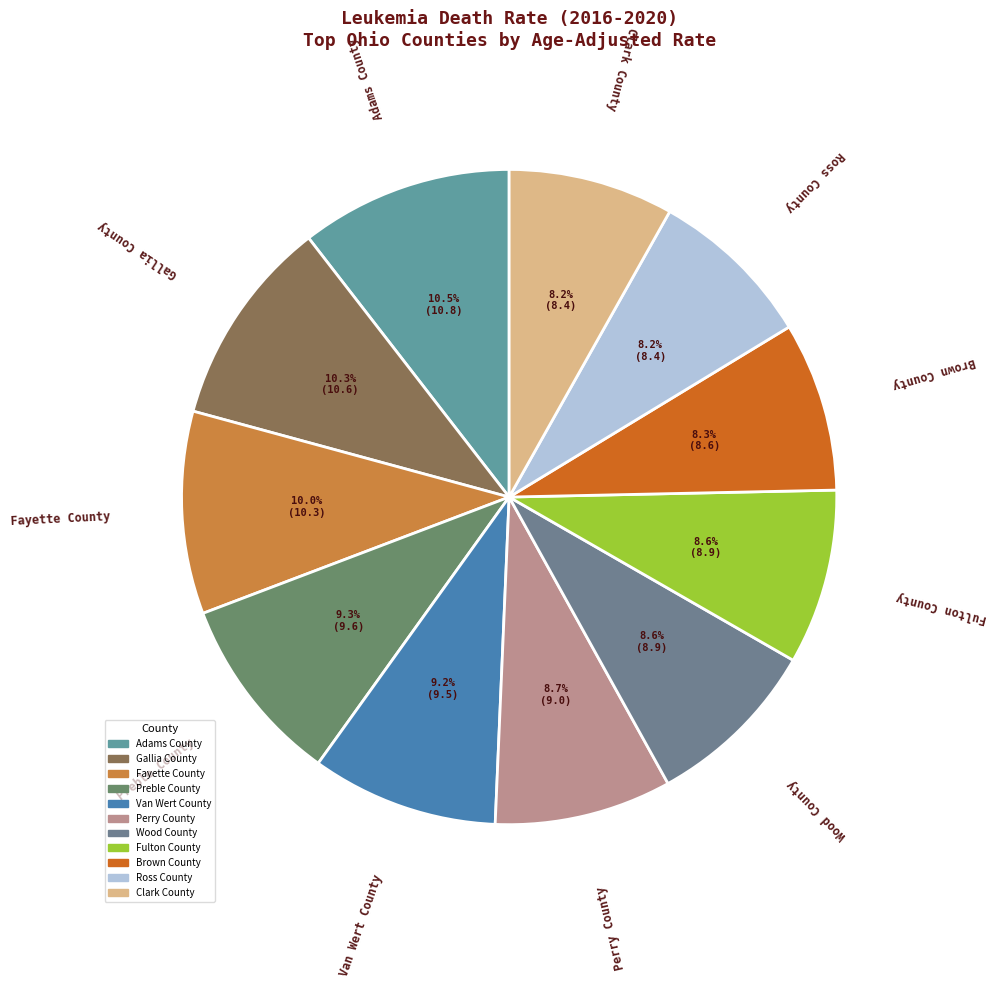

What is the total percentage of Clark County and Wood County?

16.8%